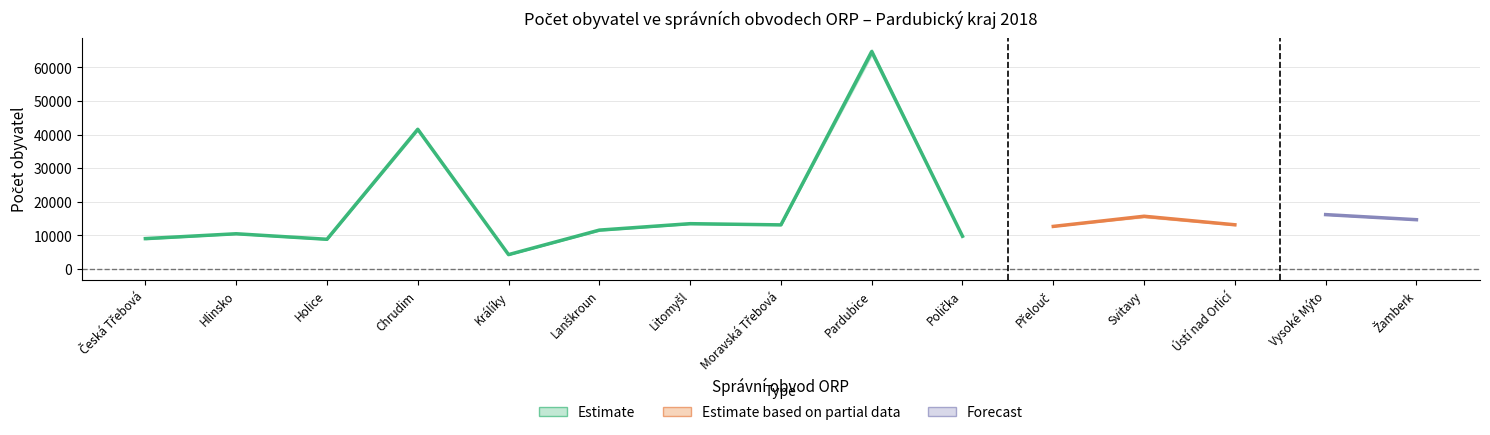

What is the label of the 2nd point from the left?

Hlinsko